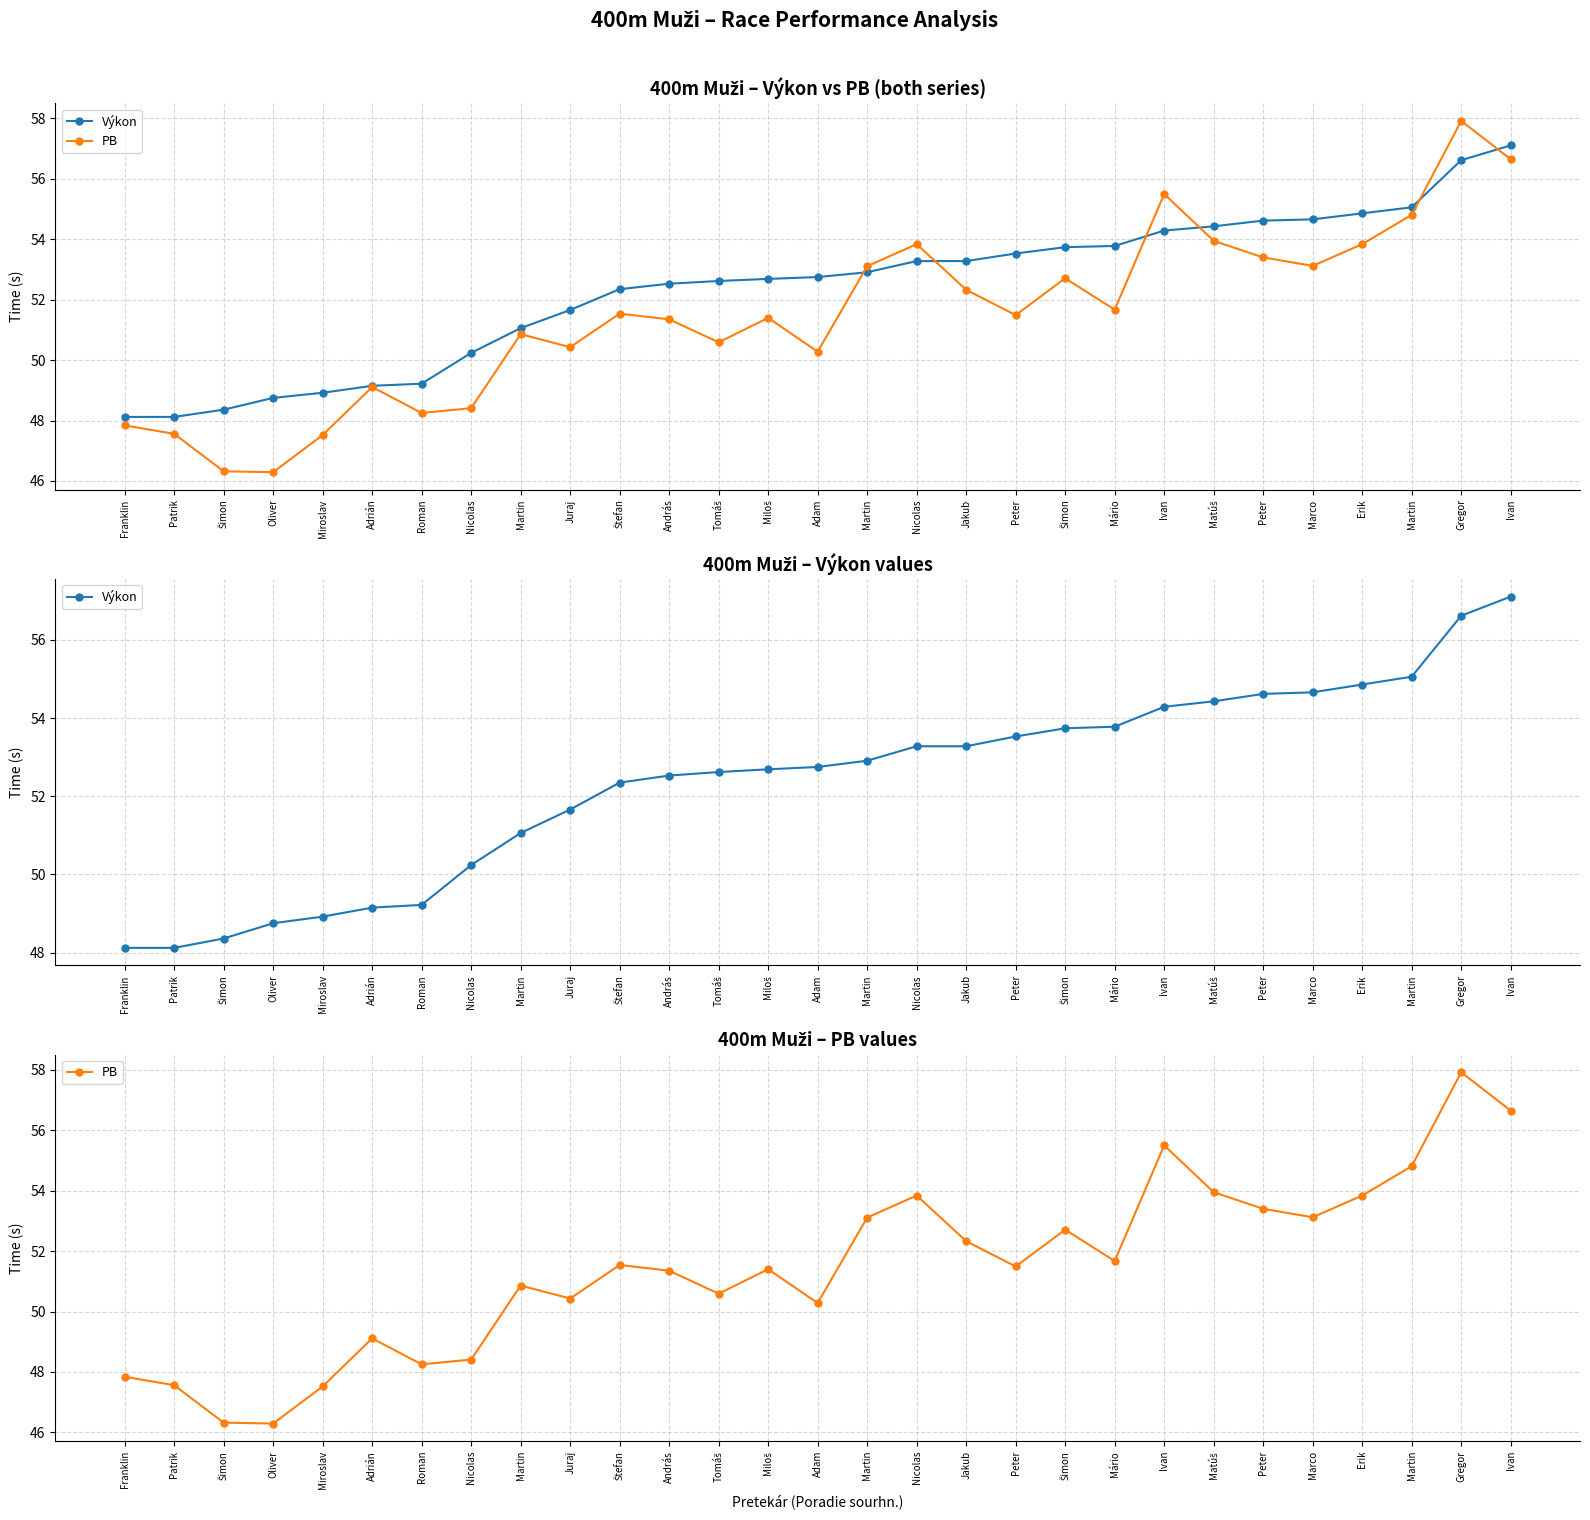

At how many categories does at least one series exceed 53?

14